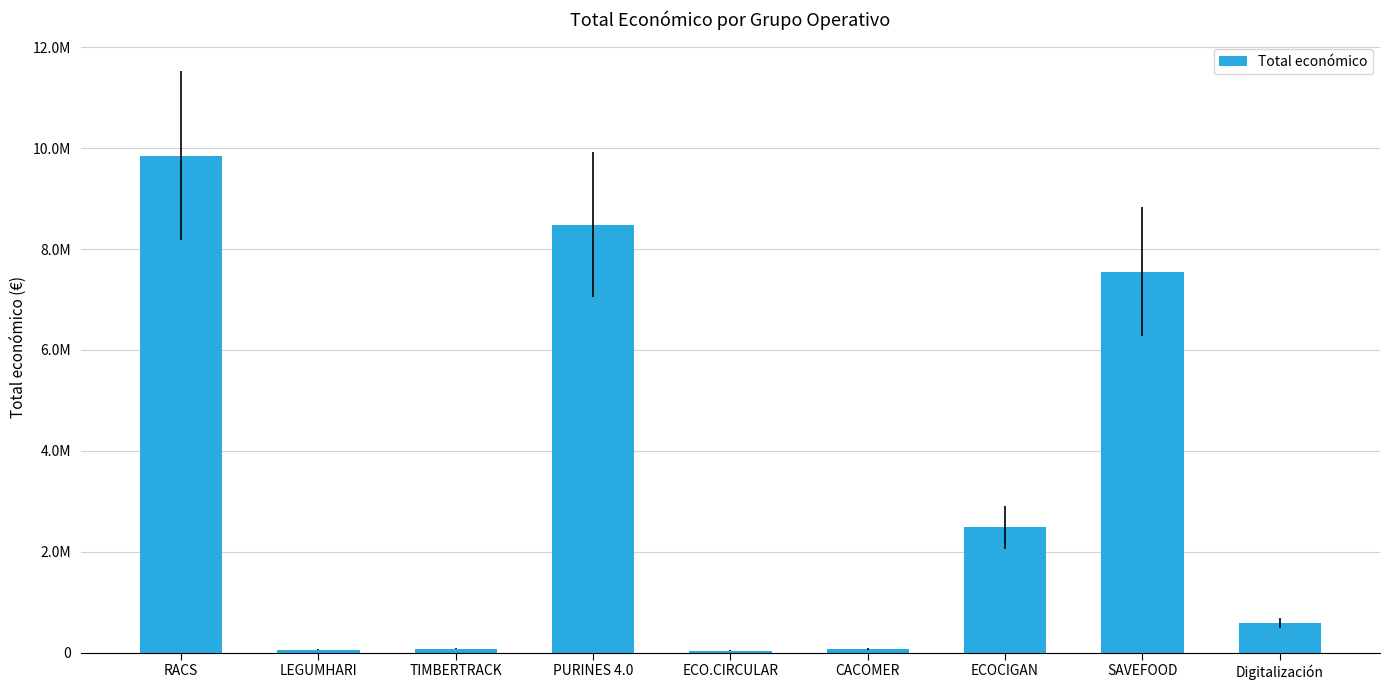

Are the bars horizontal?

No